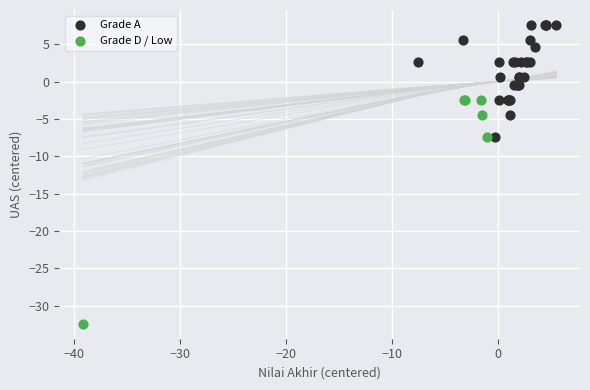

What are all the series names shown in the legend?

Grade A, Grade D / Low